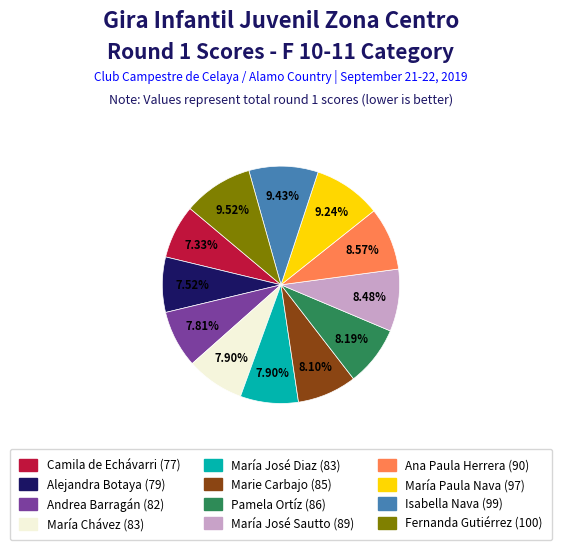

Approximately how many times larger is the value at Andrea Barragán (82) compared to María José Sautto (89)?

0.9